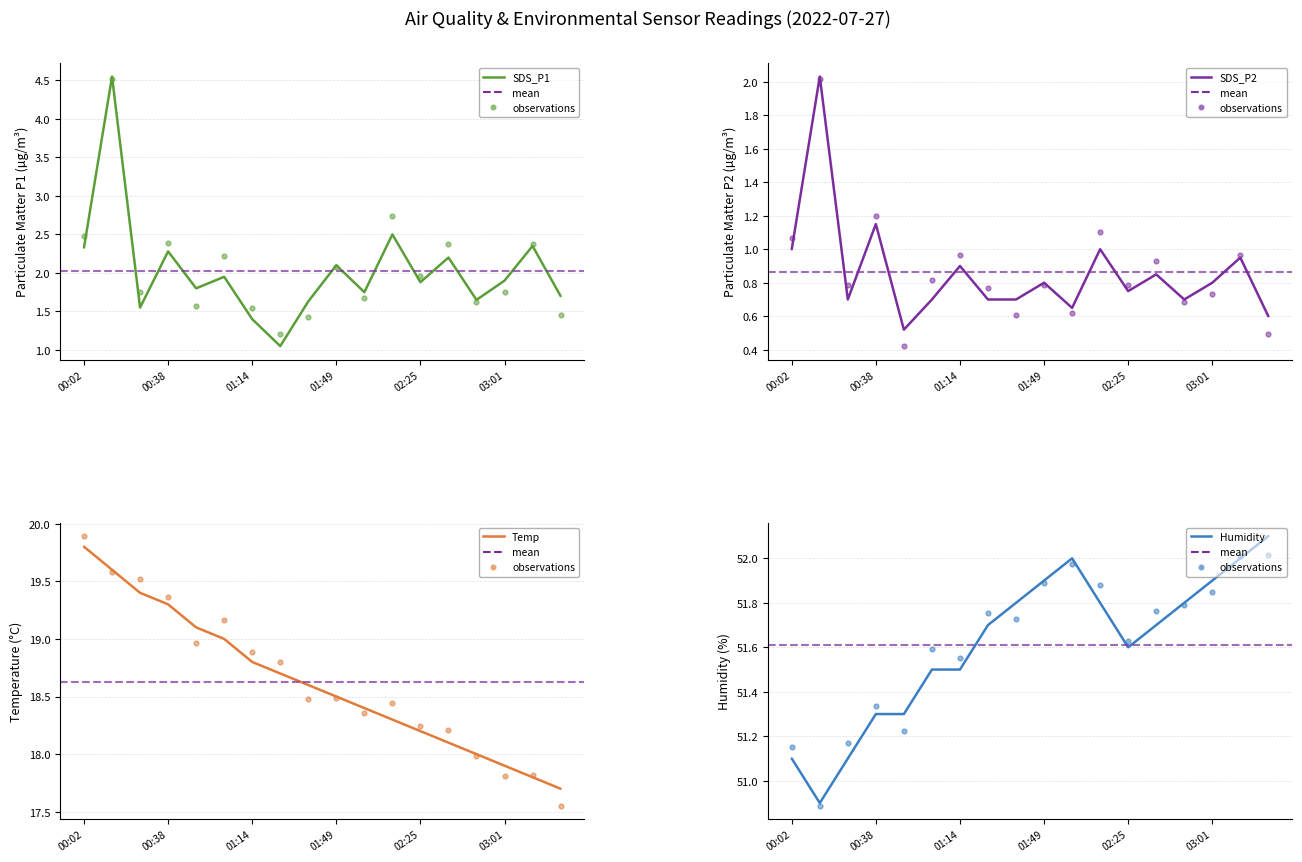

Which series has the largest total across all categories?

Humidity